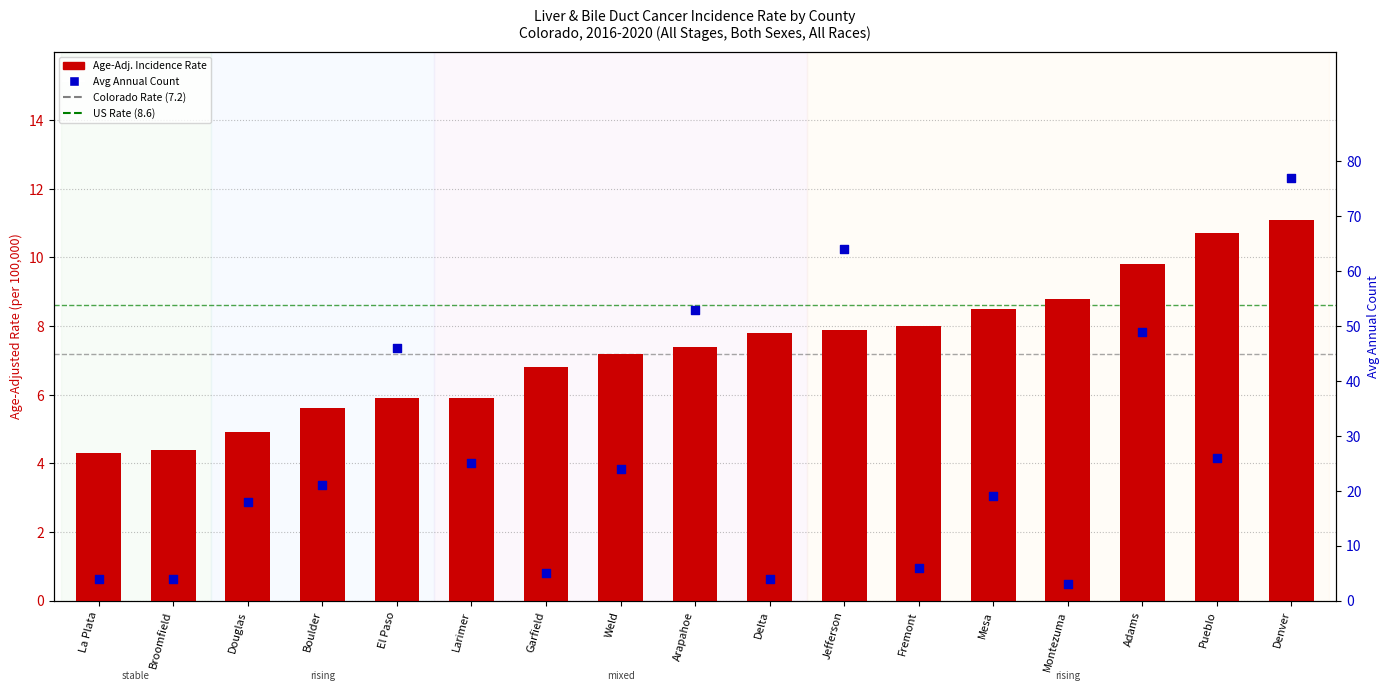

Which series reaches the minimum Y coordinate?

Avg Annual Count